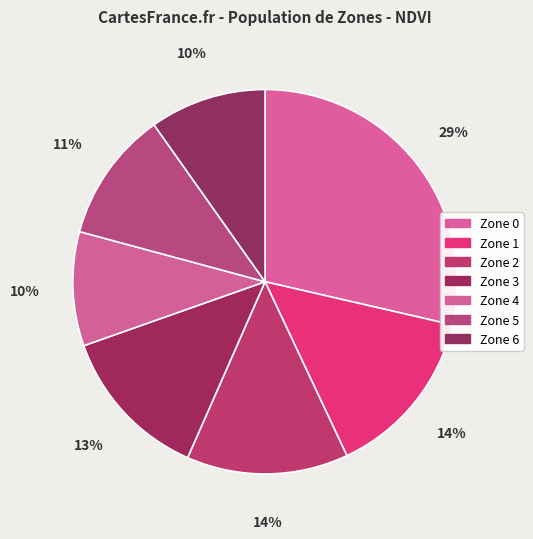

Is it true that Zone 0 is 29% of the pie?

True